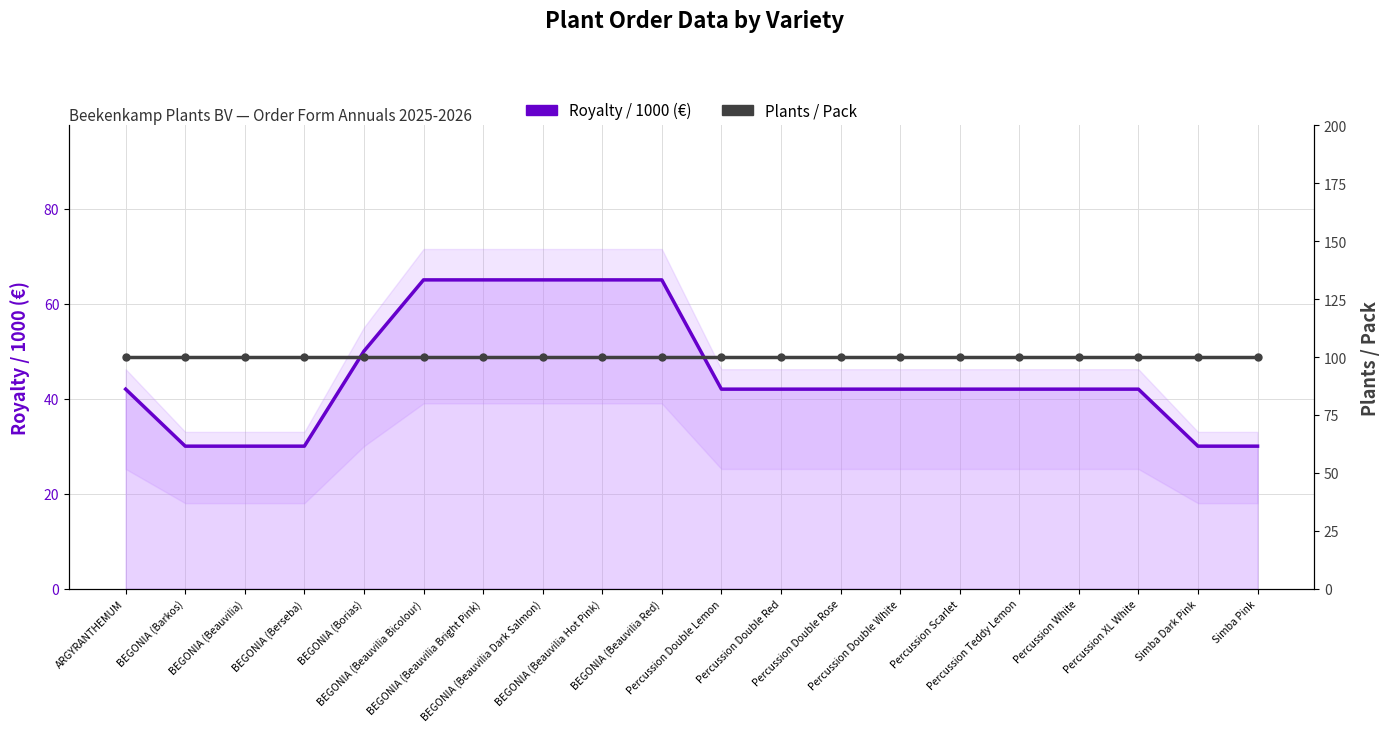

What is the label of the 8th point from the left?

BEGONIA (Beauvilia Dark Salmon)